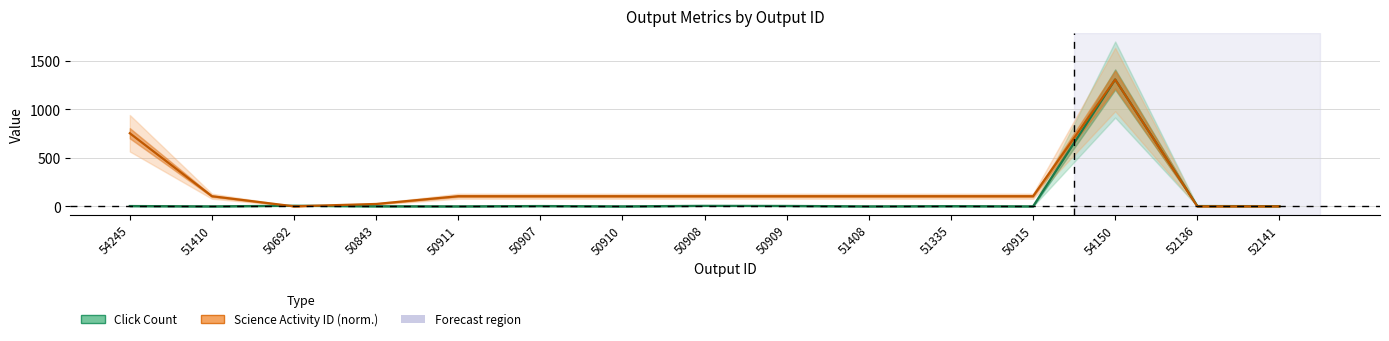

How many values in the Science Activity ID (norm.) series are below 104?

4